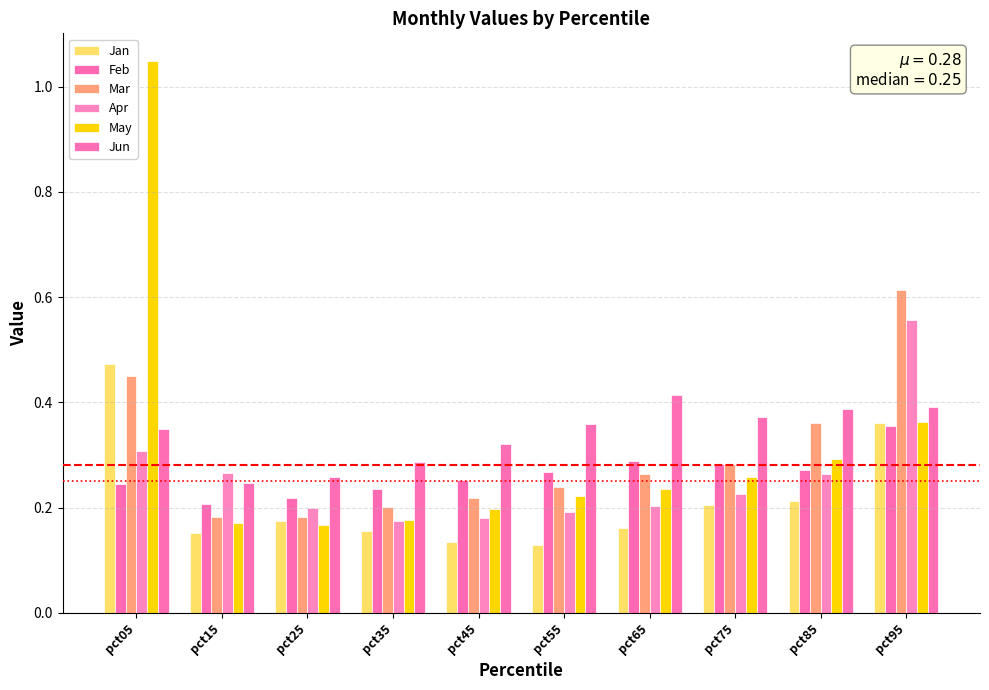

Reading left to right, transcribe all the data shown in this chart.

Jan: pct05=0.5	pct15=0.2	pct25=0.2	pct35=0.2	pct45=0.1	pct55=0.1	pct65=0.2	pct75=0.2	pct85=0.2	pct95=0.4
Feb: pct05=0.2	pct15=0.2	pct25=0.2	pct35=0.2	pct45=0.3	pct55=0.3	pct65=0.3	pct75=0.3	pct85=0.3	pct95=0.4
Mar: pct05=0.5	pct15=0.2	pct25=0.2	pct35=0.2	pct45=0.2	pct55=0.2	pct65=0.3	pct75=0.3	pct85=0.4	pct95=0.6
Apr: pct05=0.3	pct15=0.3	pct25=0.2	pct35=0.2	pct45=0.2	pct55=0.2	pct65=0.2	pct75=0.2	pct85=0.3	pct95=0.6
May: pct05=1.0	pct15=0.2	pct25=0.2	pct35=0.2	pct45=0.2	pct55=0.2	pct65=0.2	pct75=0.3	pct85=0.3	pct95=0.4
Jun: pct05=0.3	pct15=0.2	pct25=0.3	pct35=0.3	pct45=0.3	pct55=0.4	pct65=0.4	pct75=0.4	pct85=0.4	pct95=0.4